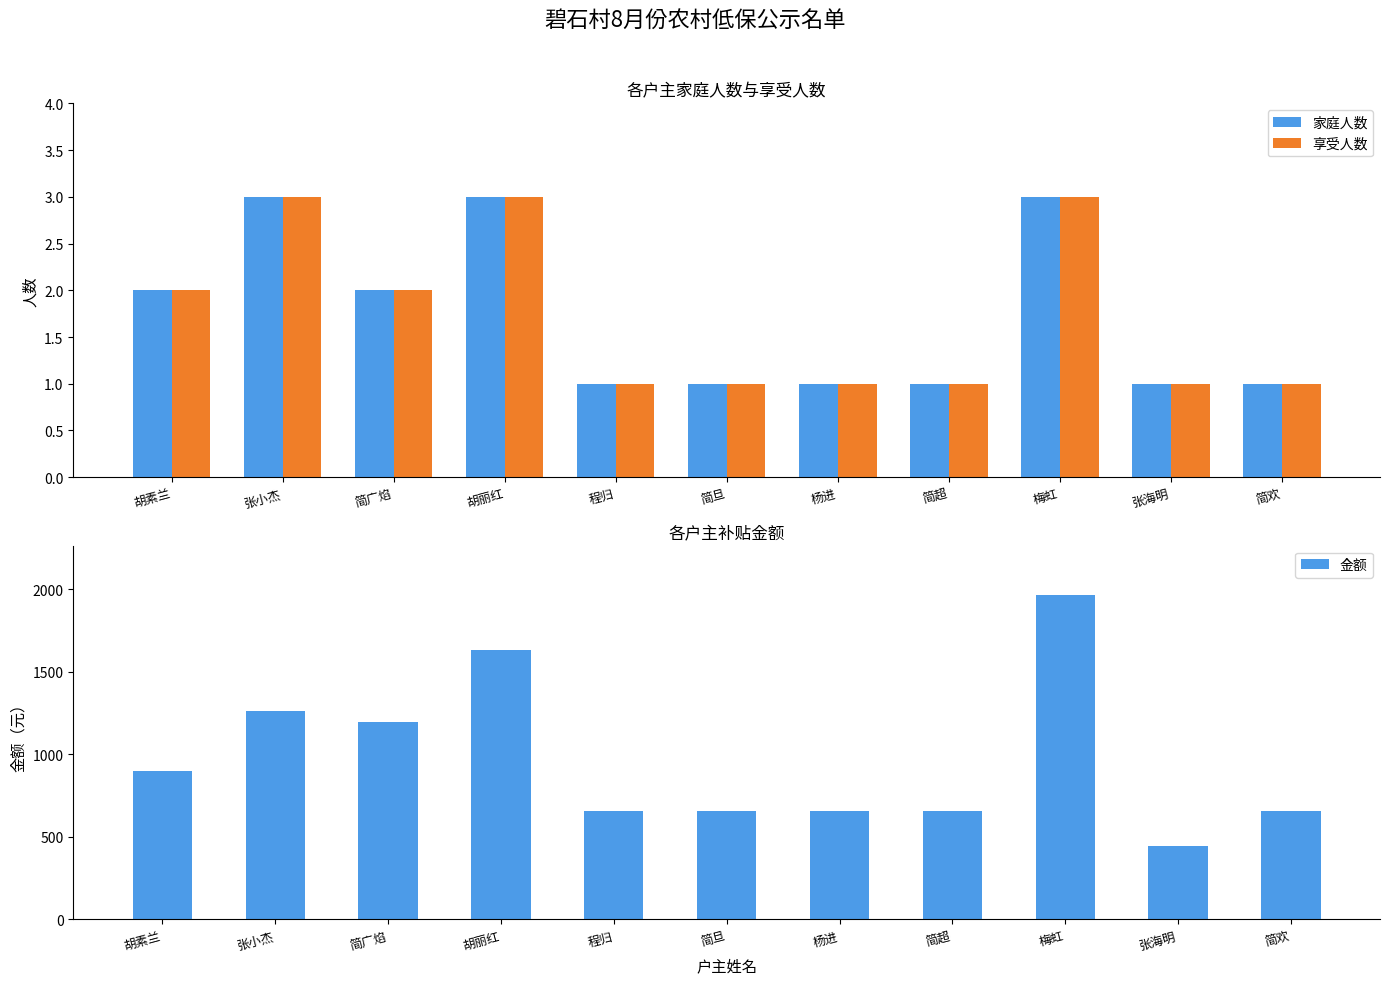

What is the total value across all series at 程归?

657